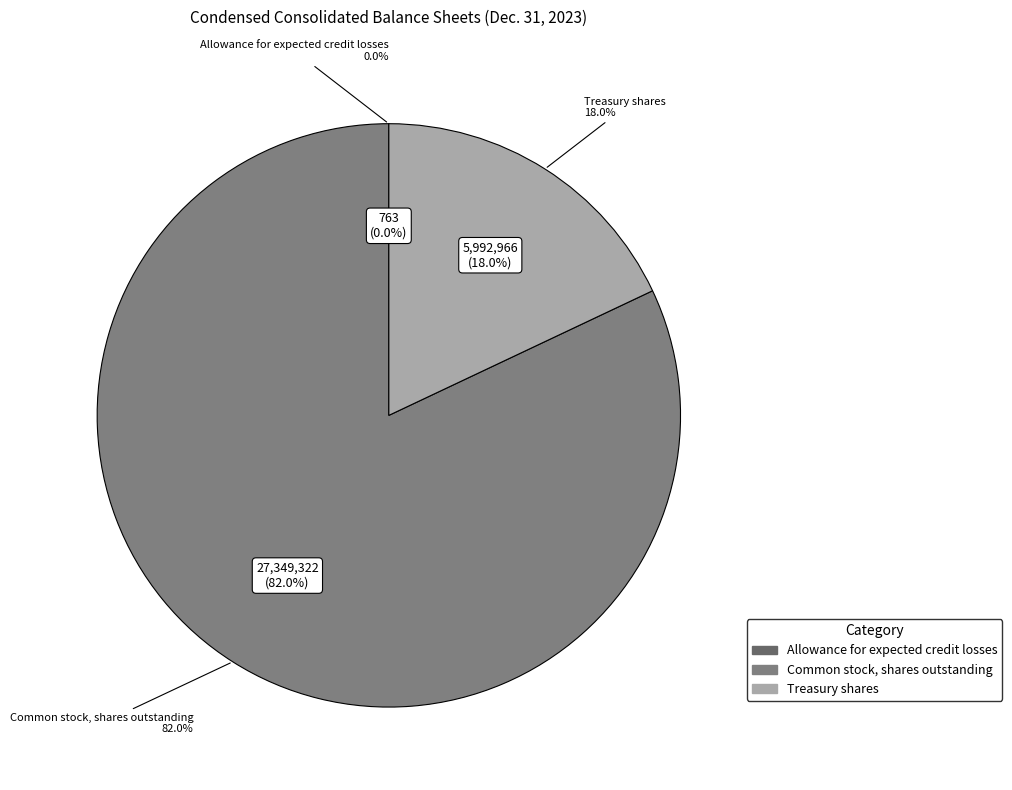

What is the change in value from Common stock, shares outstanding to Treasury shares?

-21356356